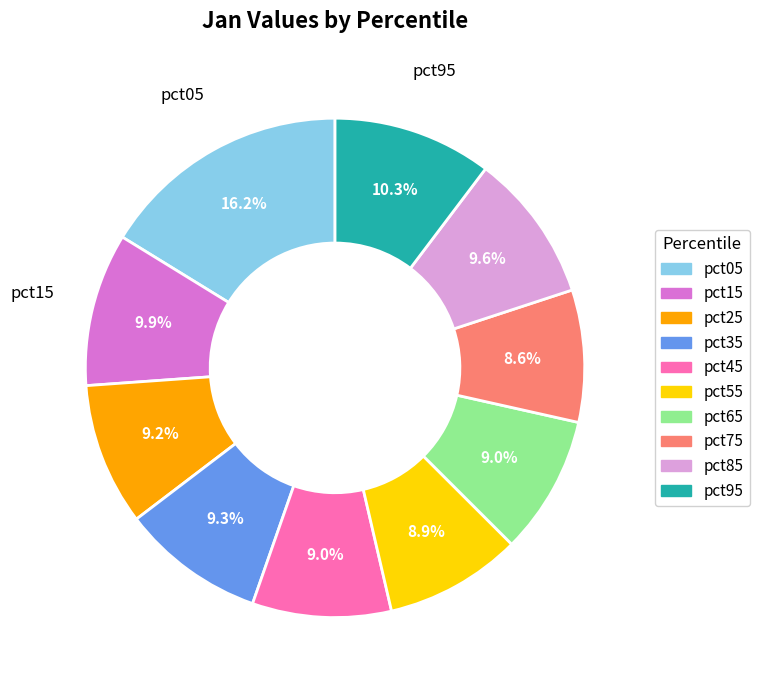

What is the largest slice in the pie chart?

pct05